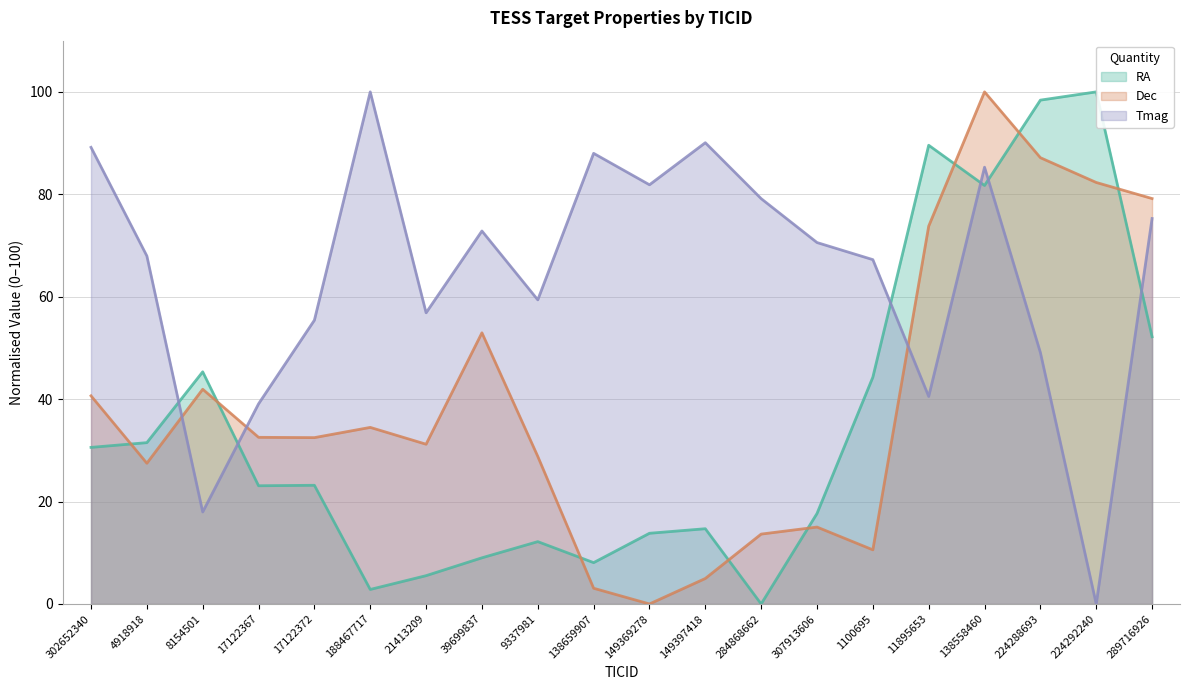

Which category has the lowest value across all series?

284868662